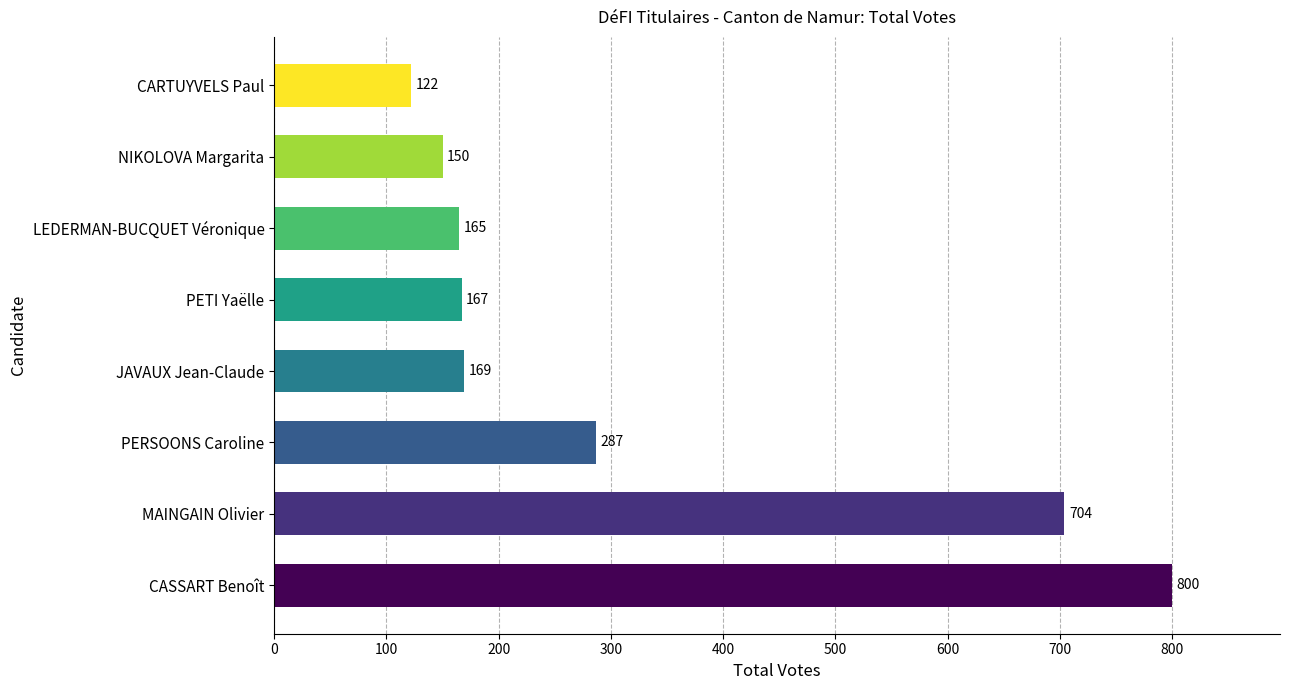

How many data points are less than 169?

4